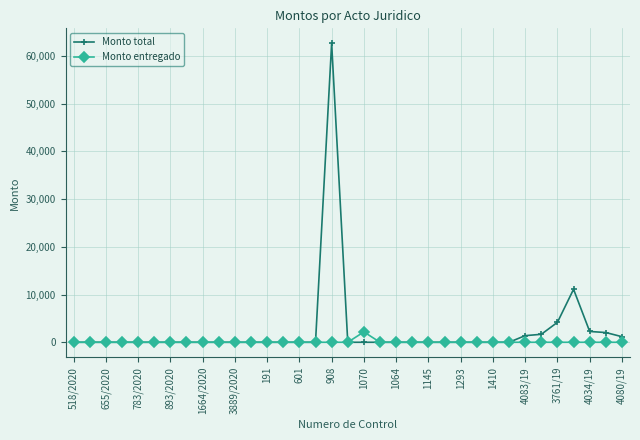

What are all the series names shown in the legend?

Monto total, Monto entregado